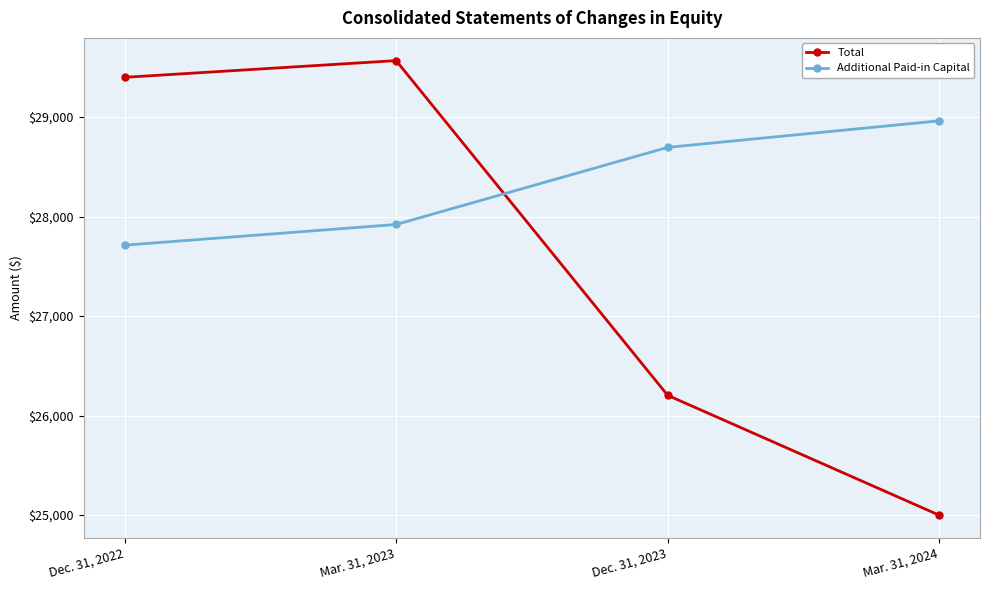

Reading right to left, what are all the values shown in this chart?

Total: 24998	26203	29567	29399
Additional Paid-in Capital: 28962	28695	27920	27712